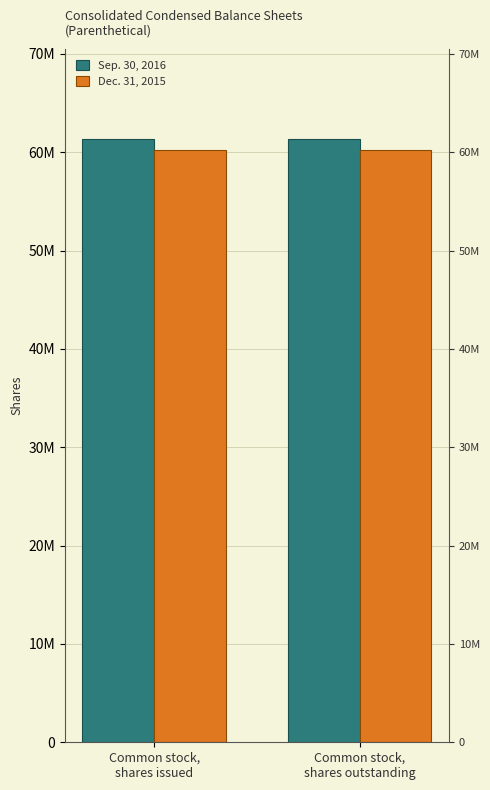

Reading right to left, list all the values displayed in this chart.

Sep. 30, 2016: 61309444	61309444
Dec. 31, 2015: 60245009	60245009